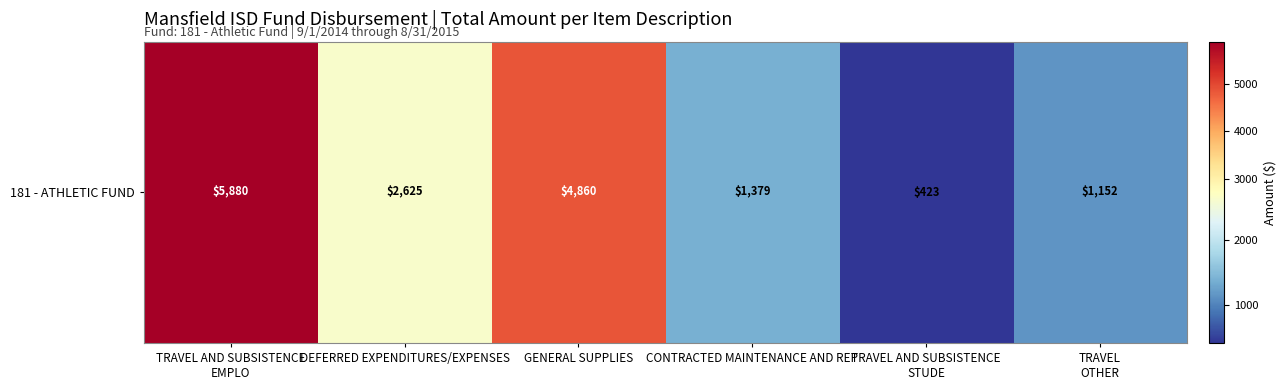

List the labels in order of value, smallest first.

TRAVEL AND SUBSISTENCE
STUDE, TRAVEL
OTHER, CONTRACTED MAINTENANCE AND REP, DEFERRED EXPENDITURES/EXPENSES, GENERAL SUPPLIES, TRAVEL AND SUBSISTENCE
EMPLO